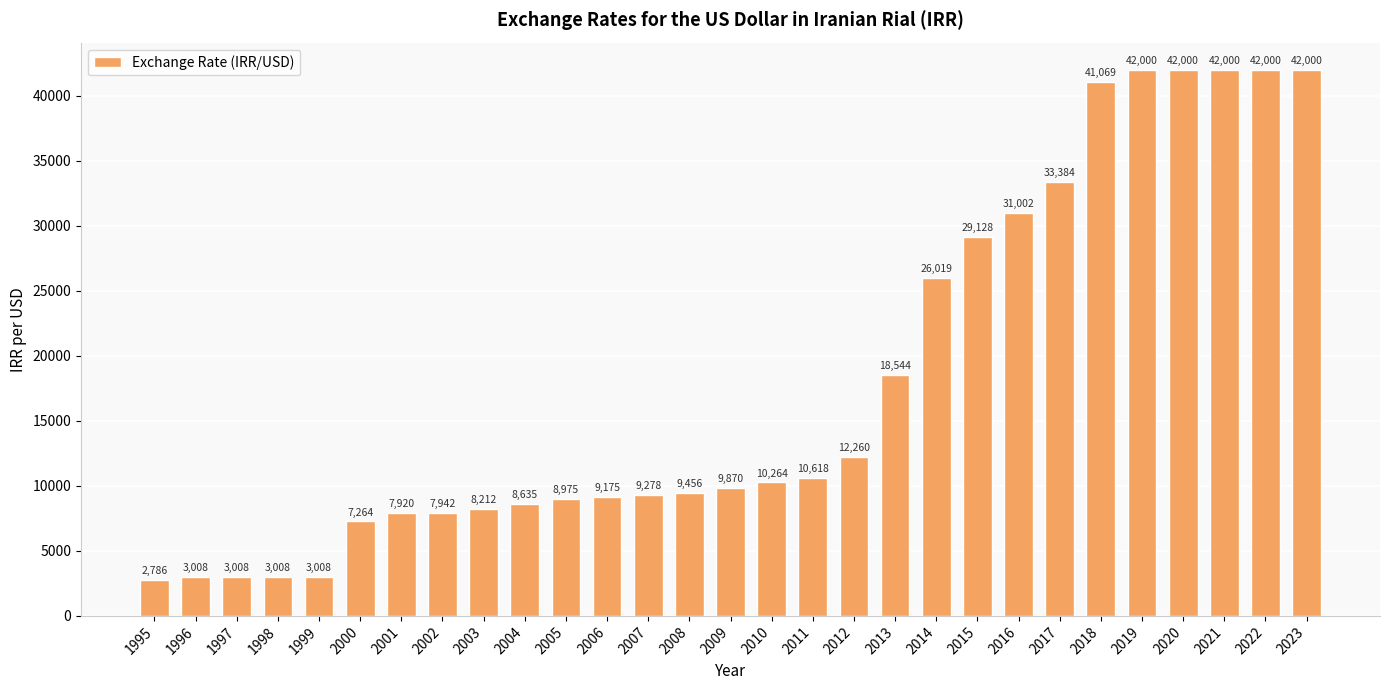

What value does the data have at 2020, to the nearest 10?

42000